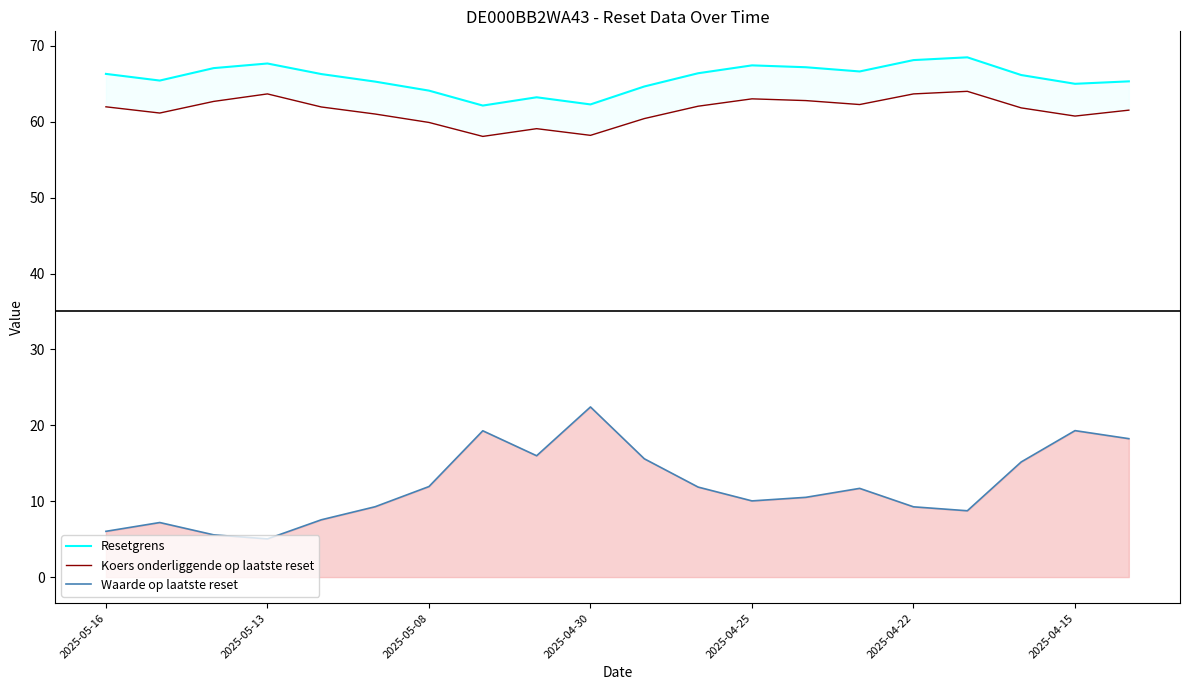

How many interior local peaks does the Koers onderliggende op laatste reset series have?

4